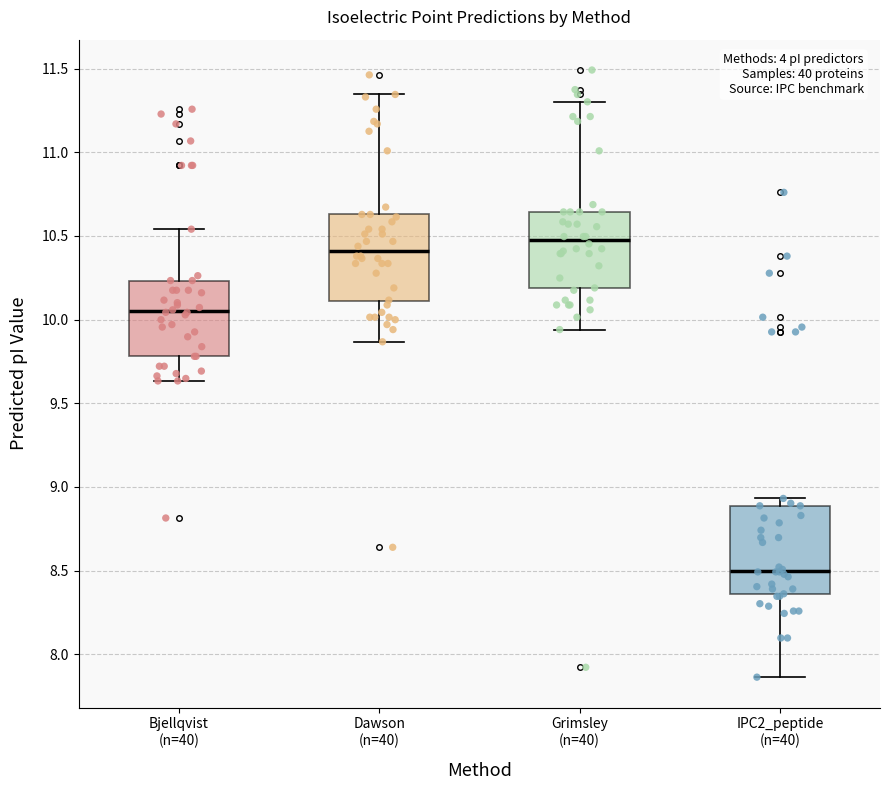

Reading left to right, transcribe this box plot: for each box, give where its median line is, the range the box spans, and where its two whiskers end, as read against the y-axis. The values are not printed on the chart, so give them approximately, as read against the axis.

Bjellqvist (n=40): median 10.05, box 9.80 to 10.25, whiskers 9.65 to 10.55
Dawson (n=40): median 10.40, box 10.10 to 10.65, whiskers 9.85 to 11.35
Grimsley (n=40): median 10.45, box 10.20 to 10.65, whiskers 9.95 to 11.30
IPC2_peptide (n=40): median 8.50, box 8.35 to 8.90, whiskers 7.85 to 8.95